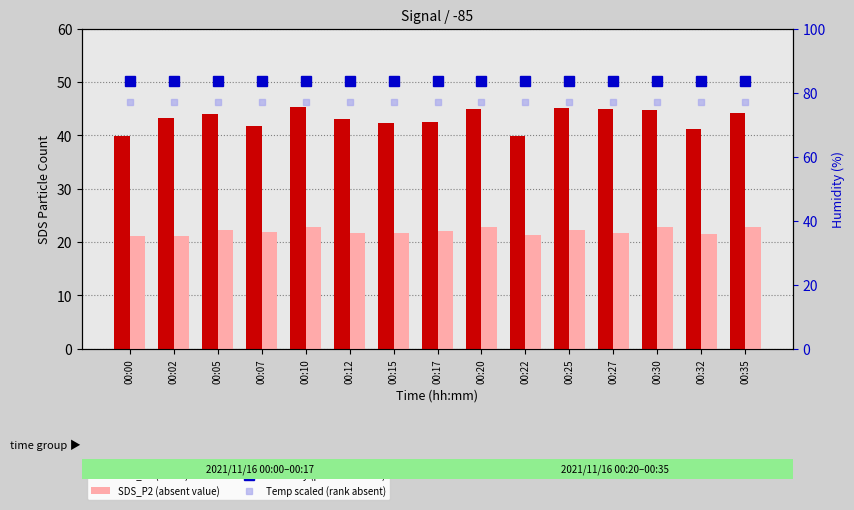

Are the bars grouped side by side (vs. stacked)?

Yes